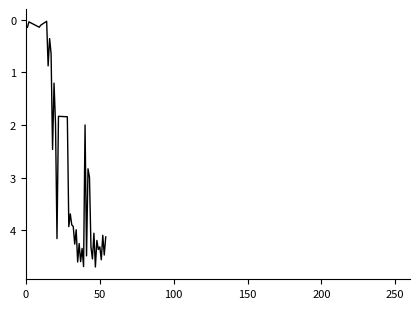

How many lines are shown in the chart?

1